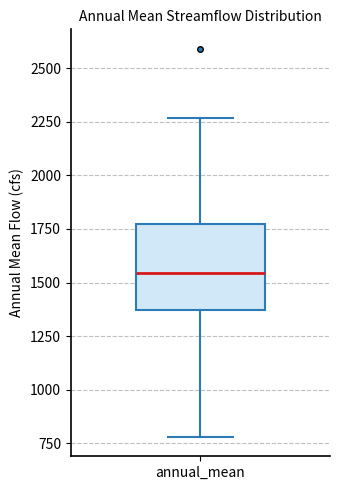

Transcribe this box plot: give where the median line is, the range the box spans, and where the two whiskers end, as read against the y-axis. The values are not printed on the chart, so give them approximately, as read against the axis.

median 1550, box 1350 to 1800, whiskers 800 to 2250